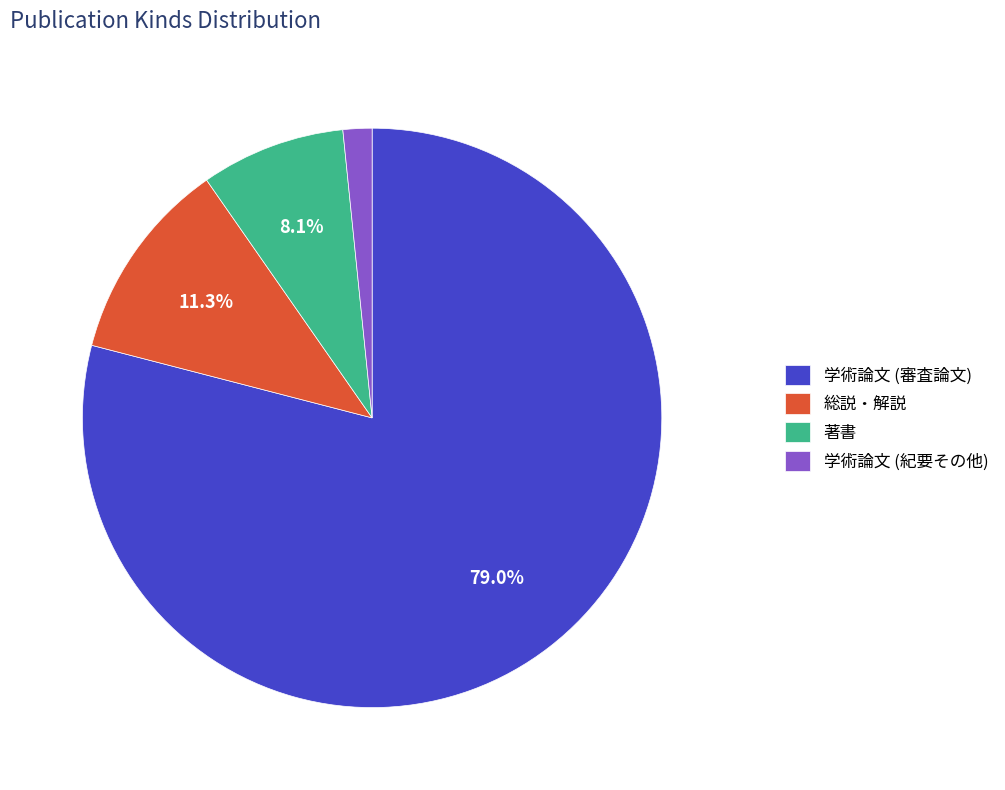

Which has a higher value, 学術論文 (紀要その他) or 著書?

著書